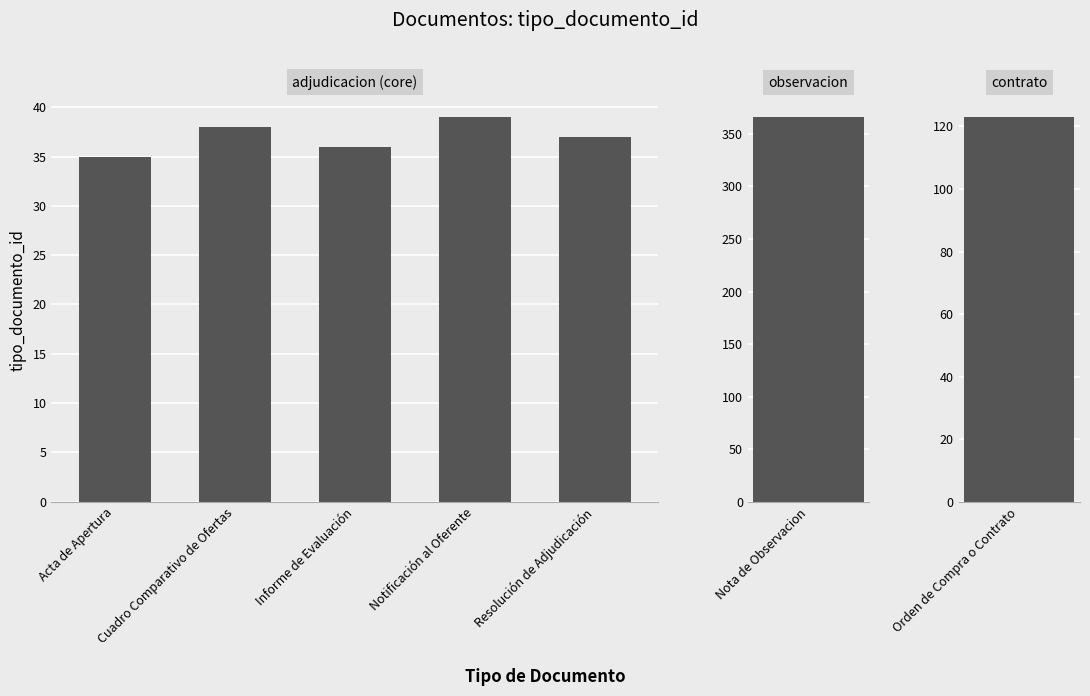

What is the ratio of the value at Acta de Apertura to the value at Notificación al Oferente?

0.9